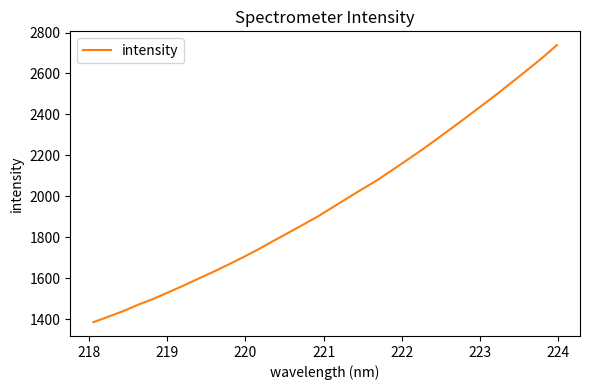

What is the greatest value displayed?

2738.3